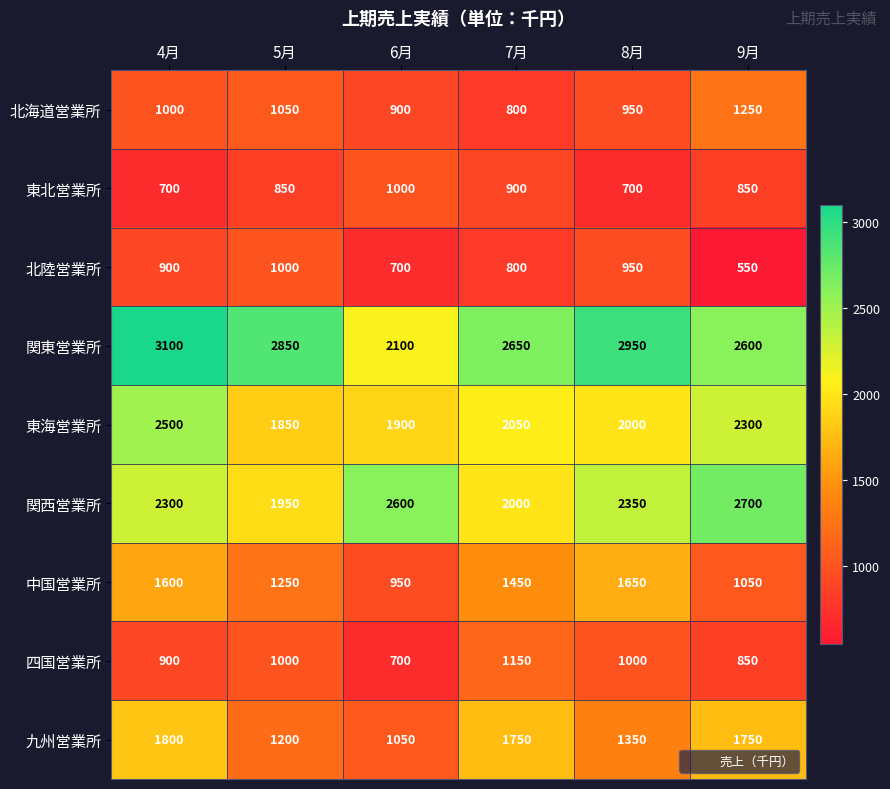

At which label does 九州営業所 reach its minimum?

6月